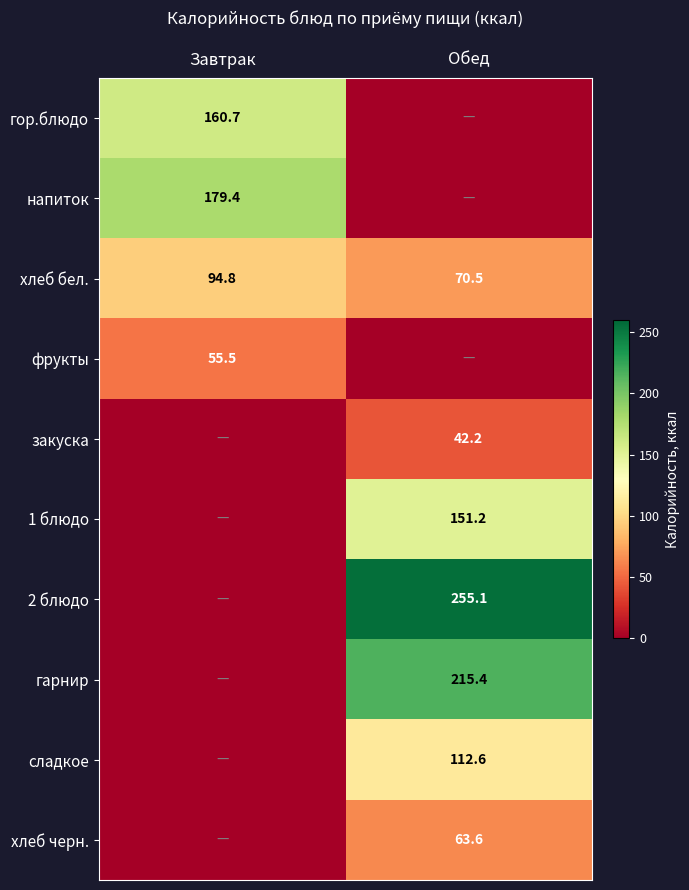

Is it true that гарнир equals 215.4 at Обед?

True